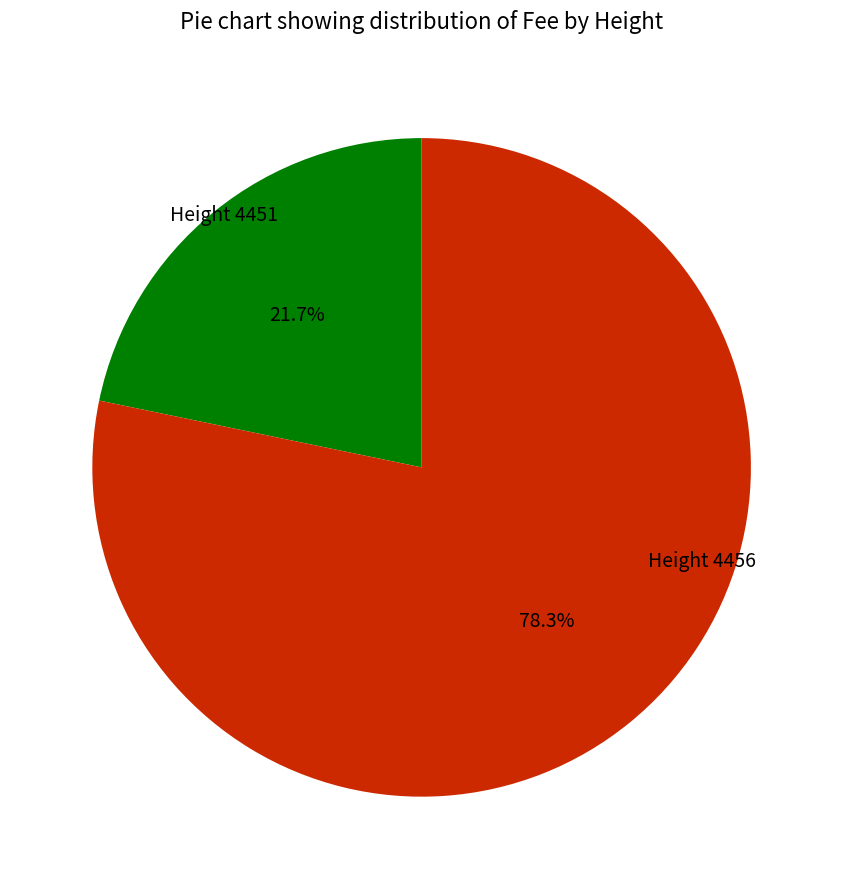

Is there a majority slice in this chart?

Yes